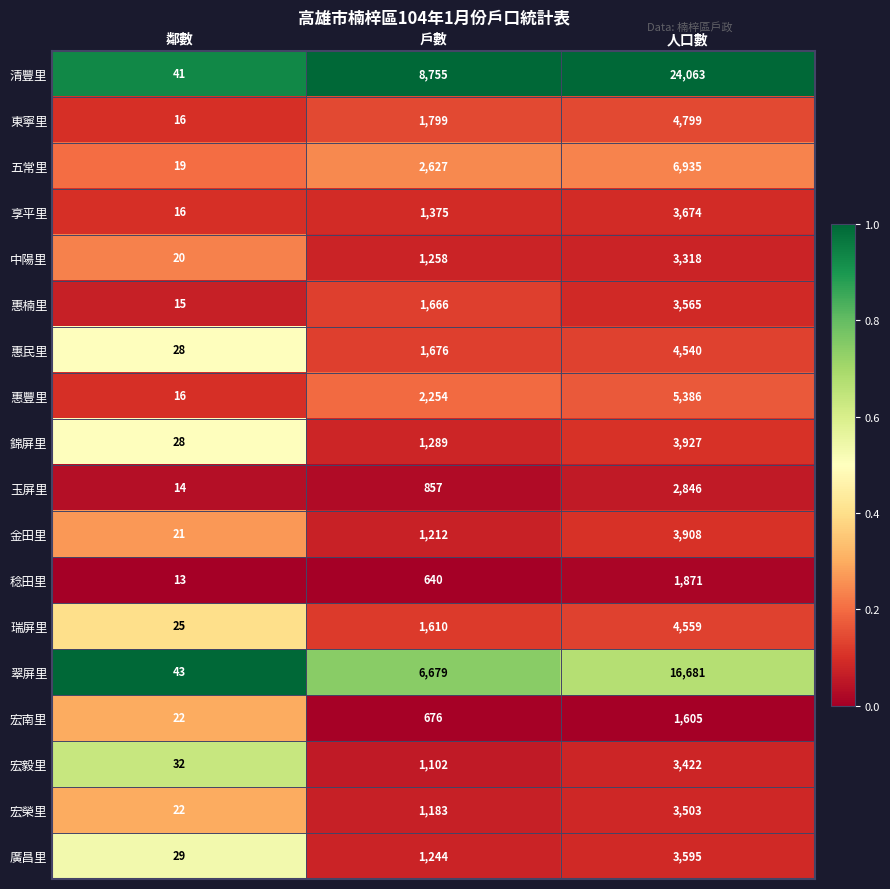

What is the spread (max minus min) of values at 鄰數?

30